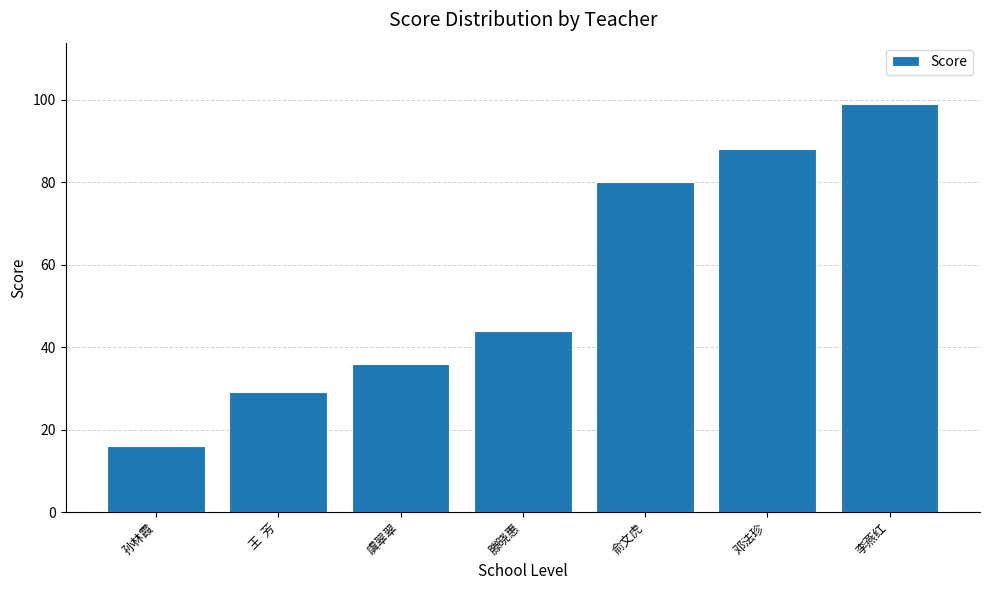

True or false: the data shows 44 at 滕晓惠.

True